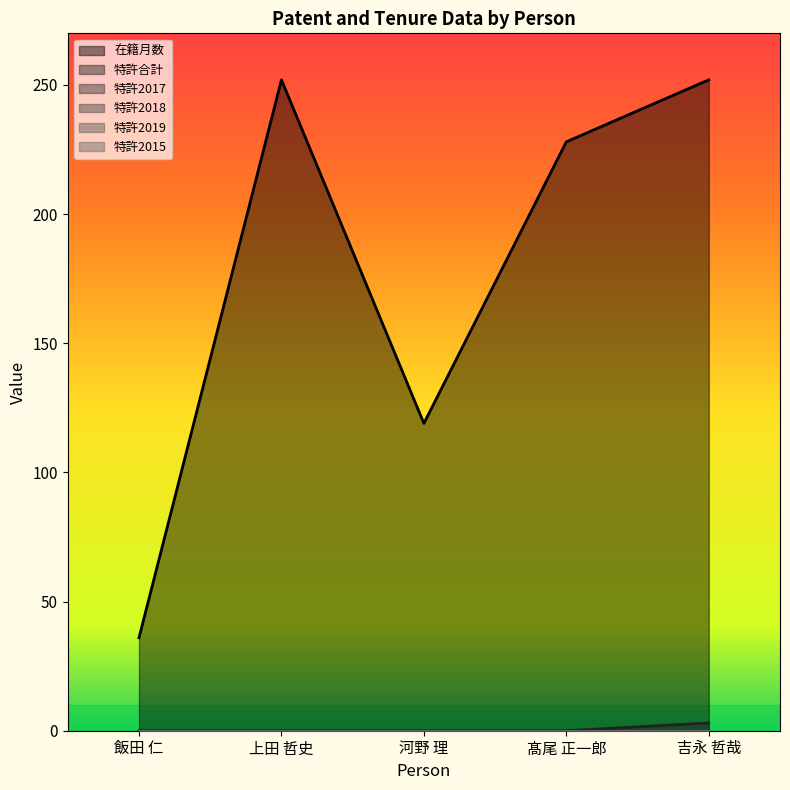

Rank the categories by 特許2015 value from lowest to highest.

飯田 仁, 上田 哲史, 河野 理, 髙尾 正一郎, 吉永 哲哉